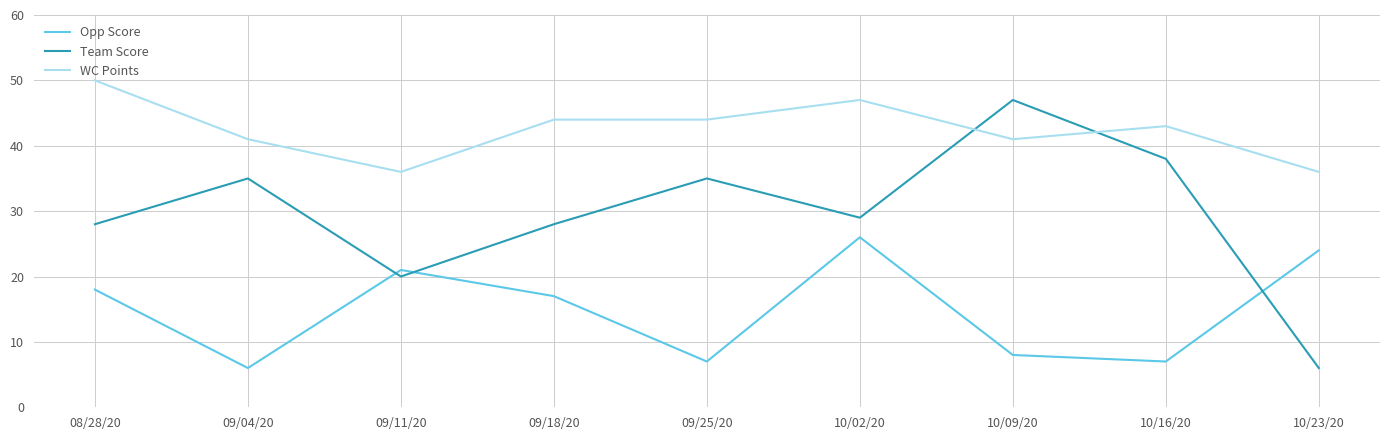

What is the smallest value displayed?

6